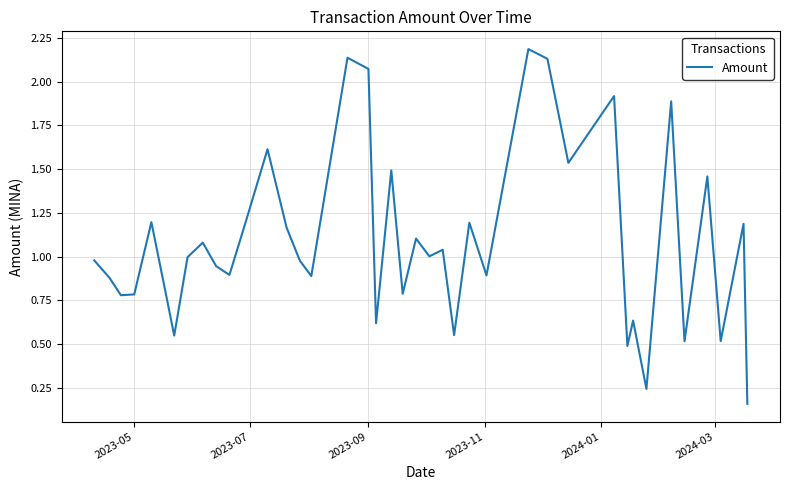

What is the maximum value shown in the chart?

2.2